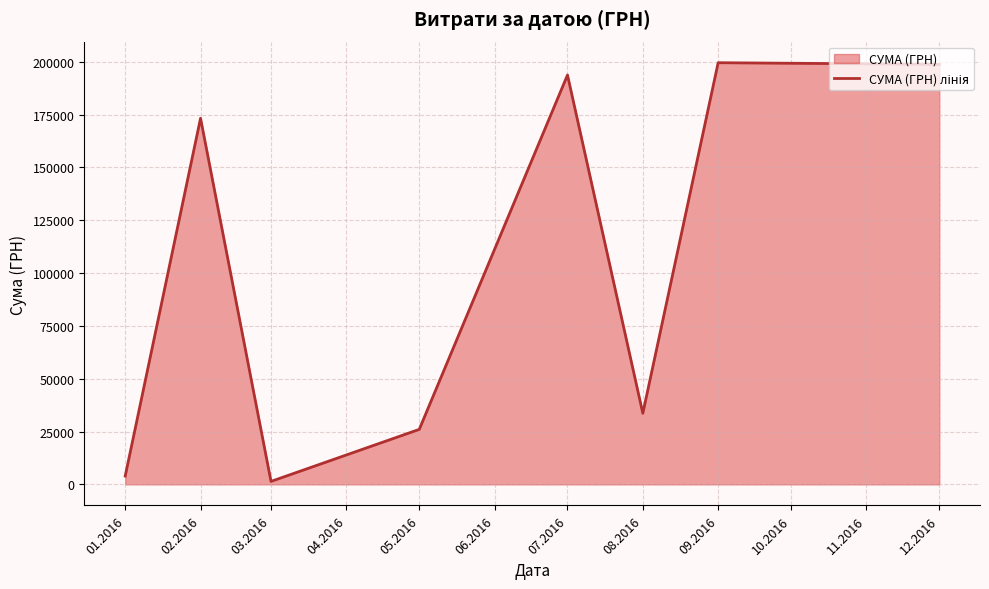

What is the difference between the maximum and minimum values?

198141.1